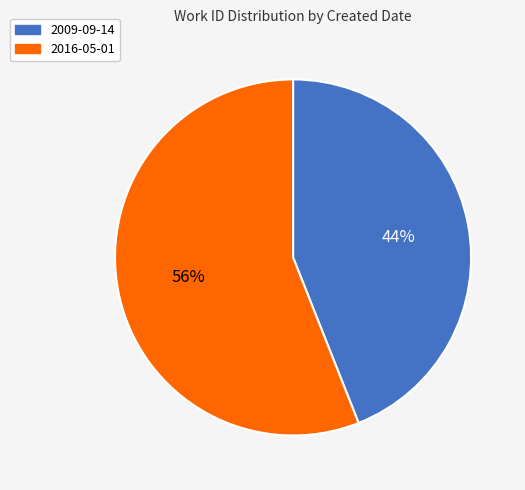

Is 2009-09-14 the majority of the pie?

No